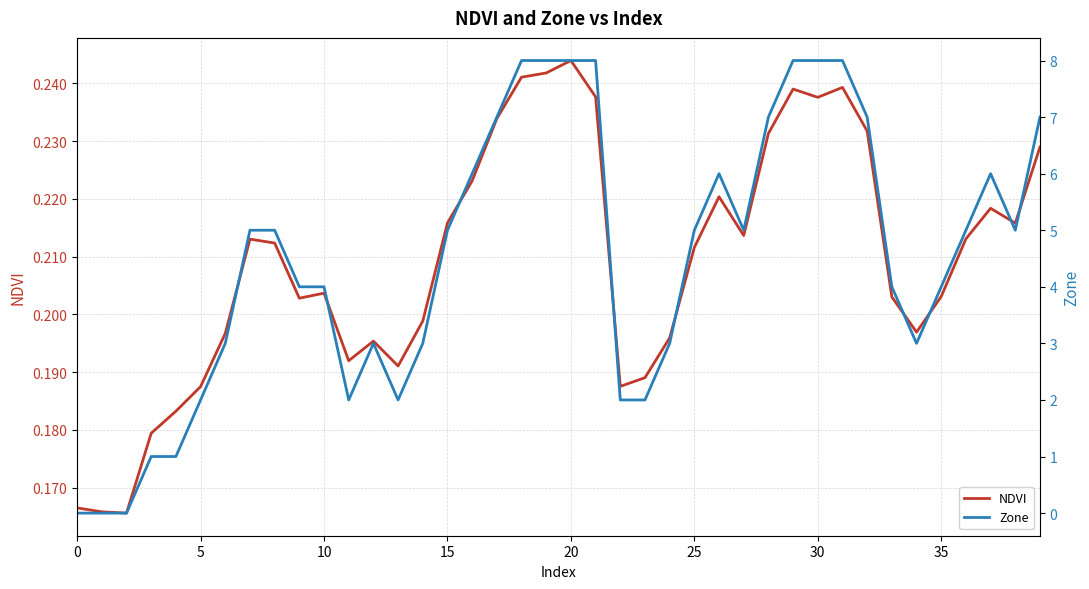

What is the maximum value shown in the chart?

8.0